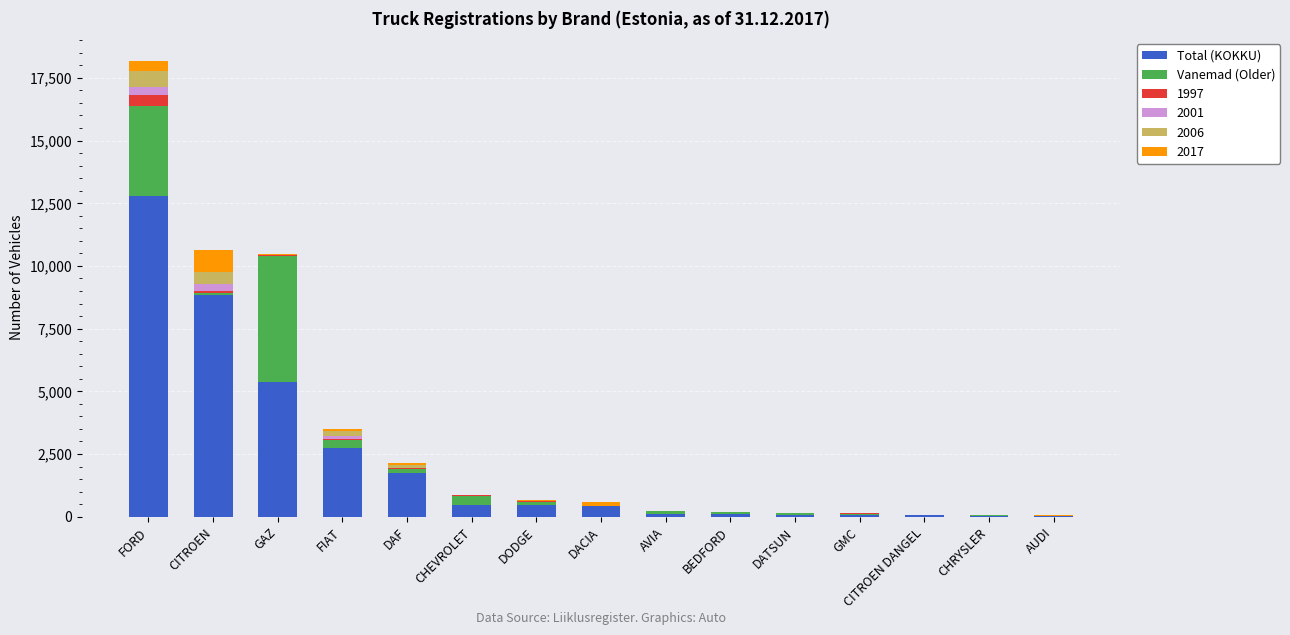

The Total (KOKKU) series shows 467 at CHEVROLET. True or false?

True